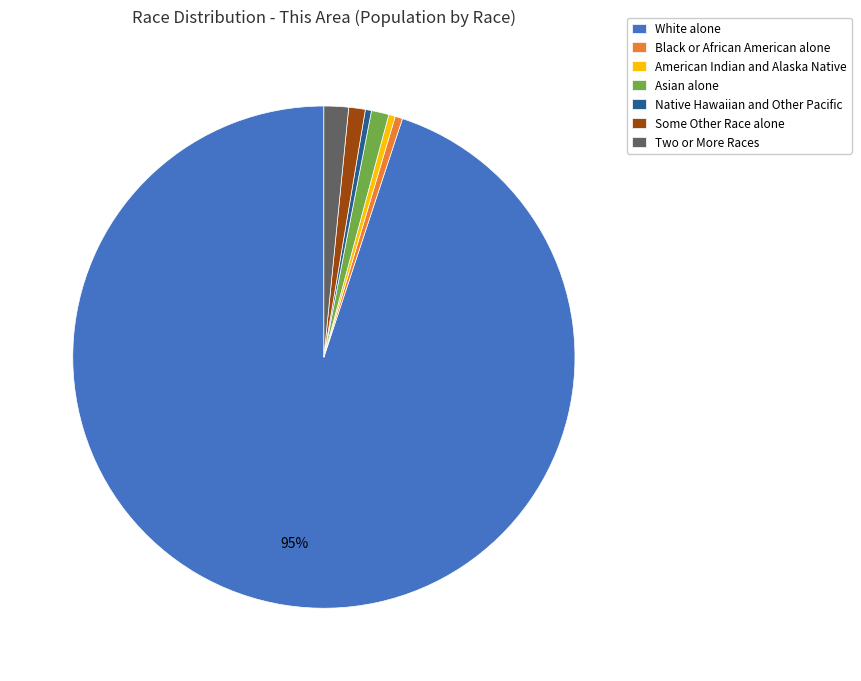

What is the largest slice in the pie chart?

White alone